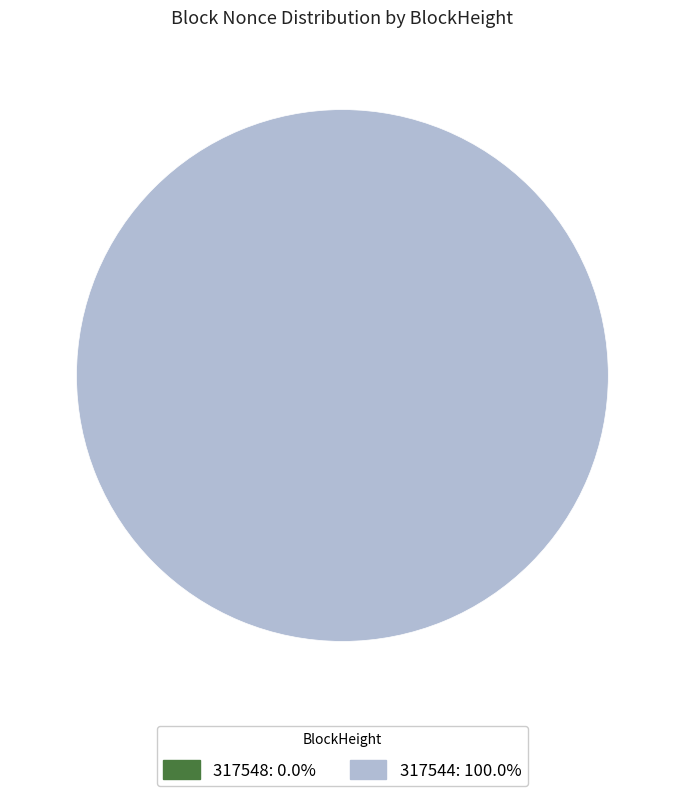

To the nearest percent, what is the average slice percentage?

50%